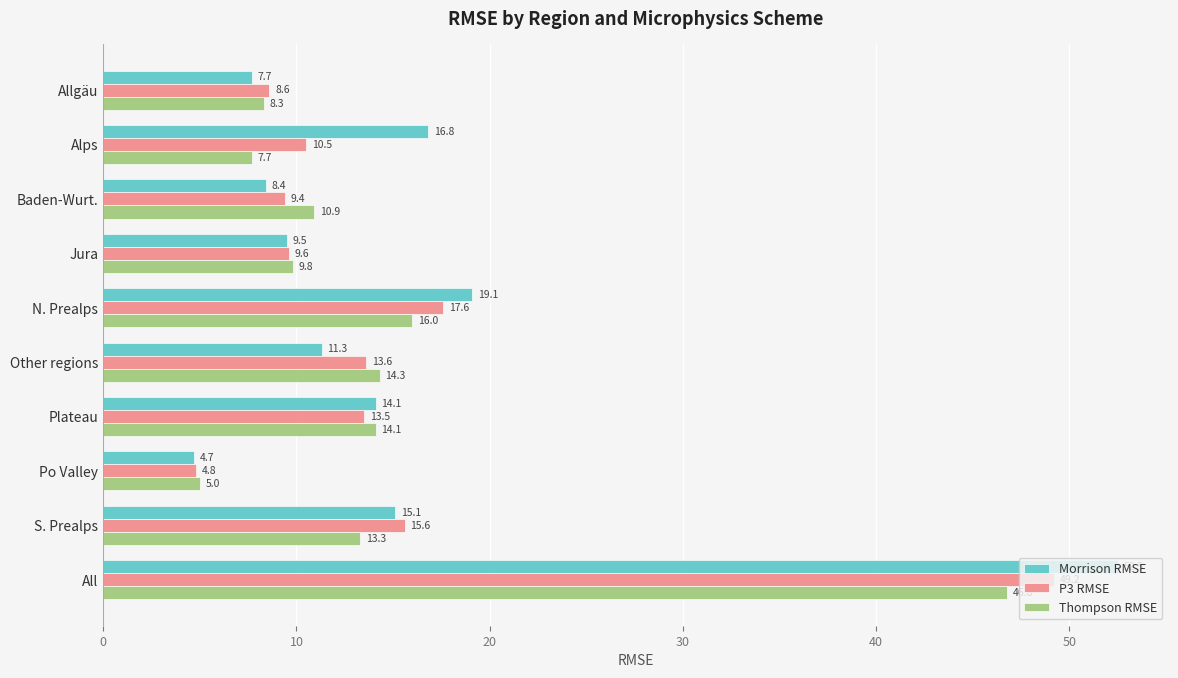

The value of Thompson RMSE at Plateau is 20.0. True or false?

False